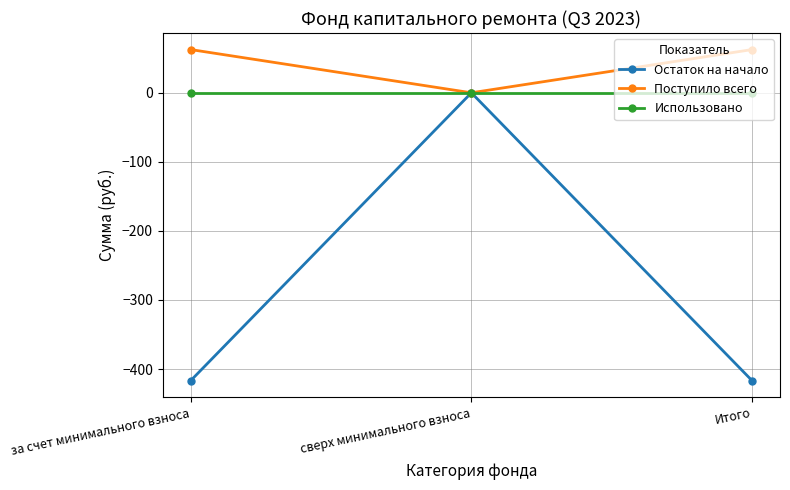

What is the highest value of the Поступило всего series?

62.6